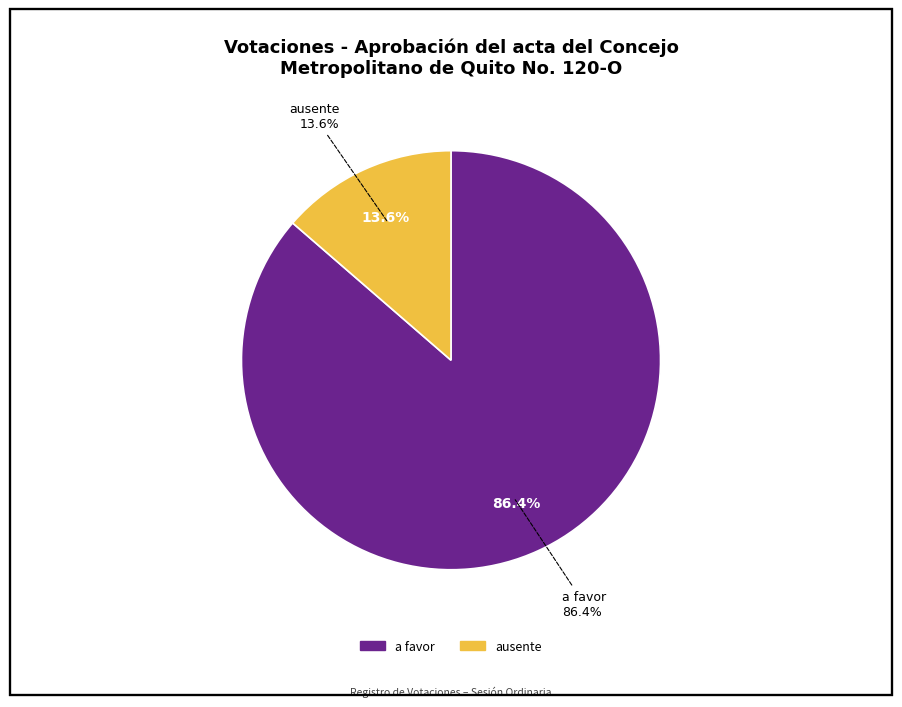

Does en blanco account for over 50% of the chart?

No